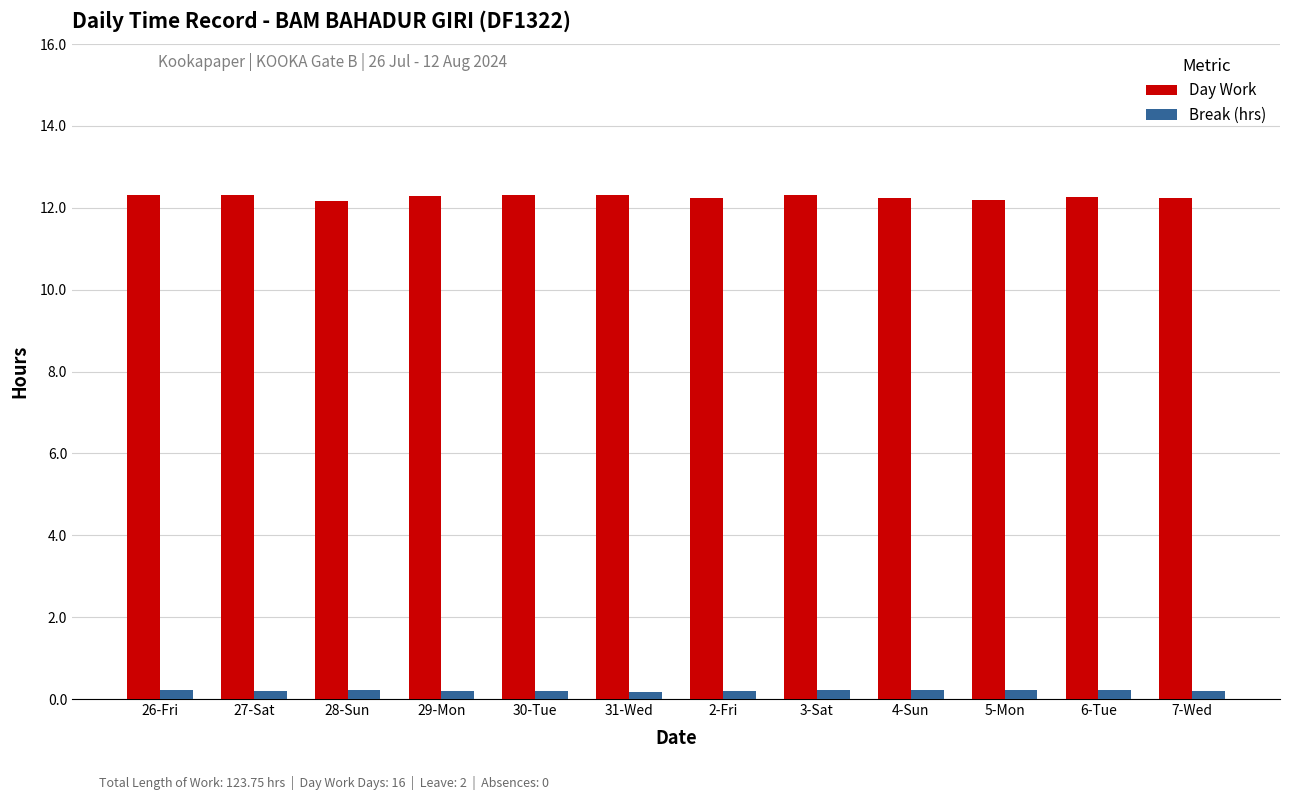

What is the maximum value for Break (hrs)?

0.2